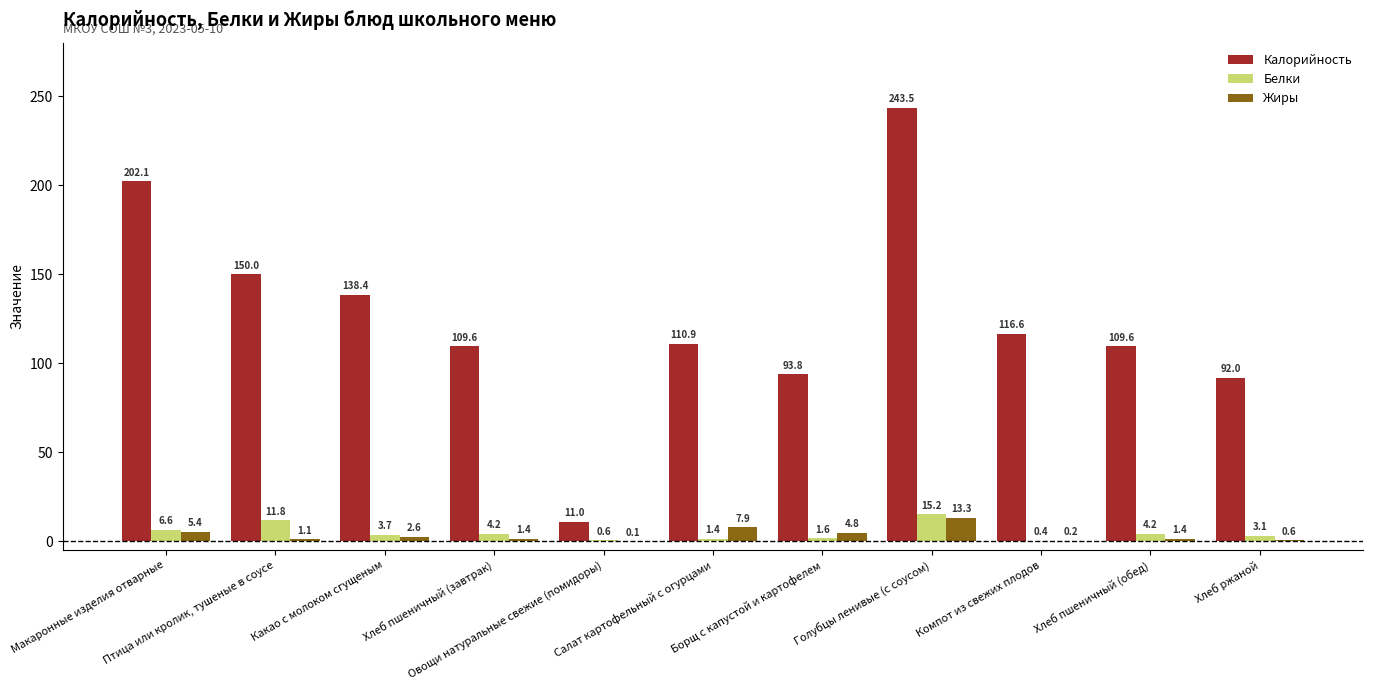

Which series has the largest total across all categories?

Калорийность